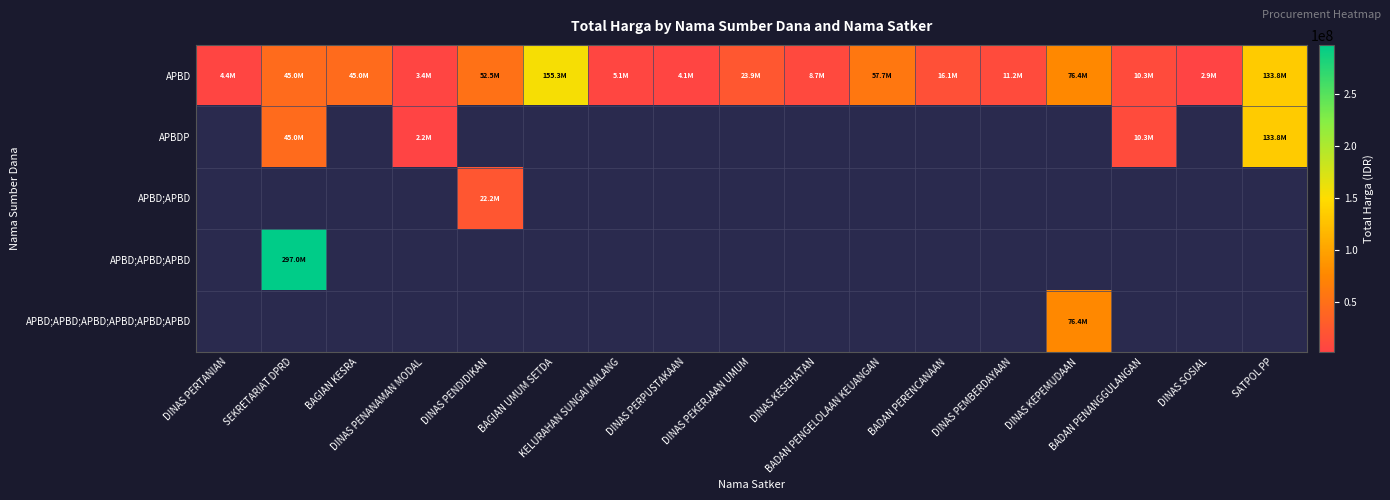

At which label does APBD reach its peak?

BAGIAN UMUM SETDA